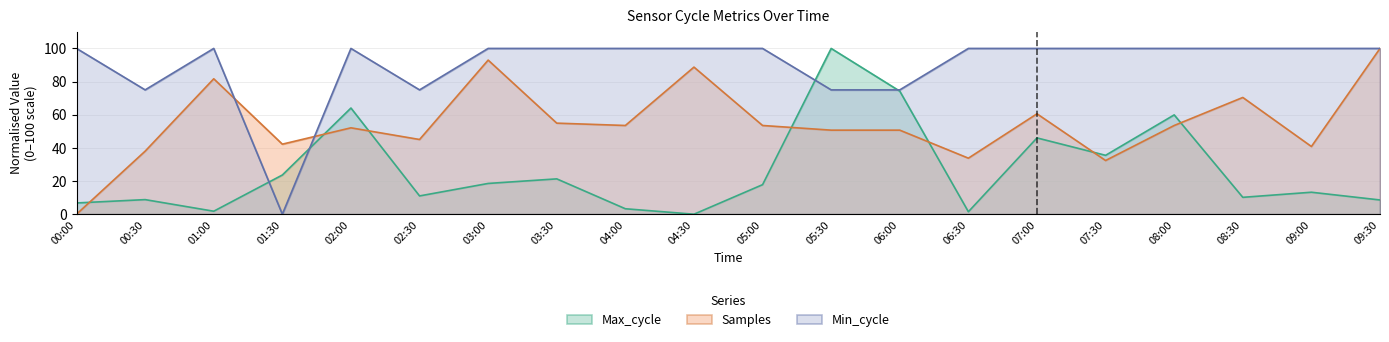

Does the chart display data point markers on the line(s)?

No